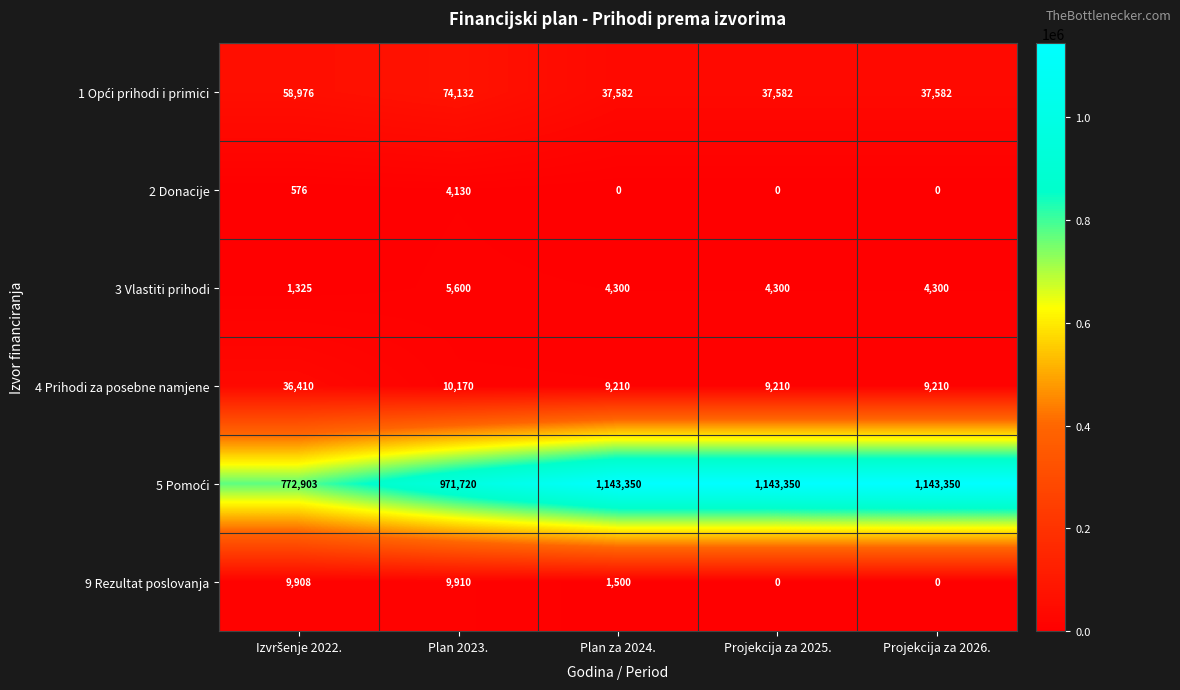

What is the total value across all series at Projekcija za 2026.?

1194442